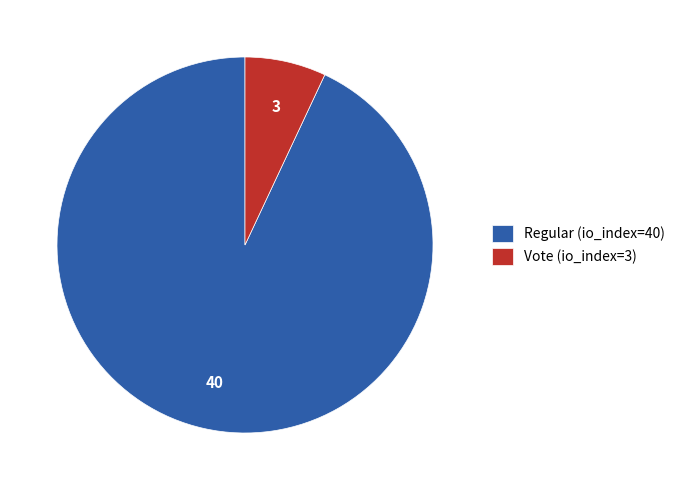

Rank the categories by value from highest to lowest.

Regular (io_index=40), Vote (io_index=3)